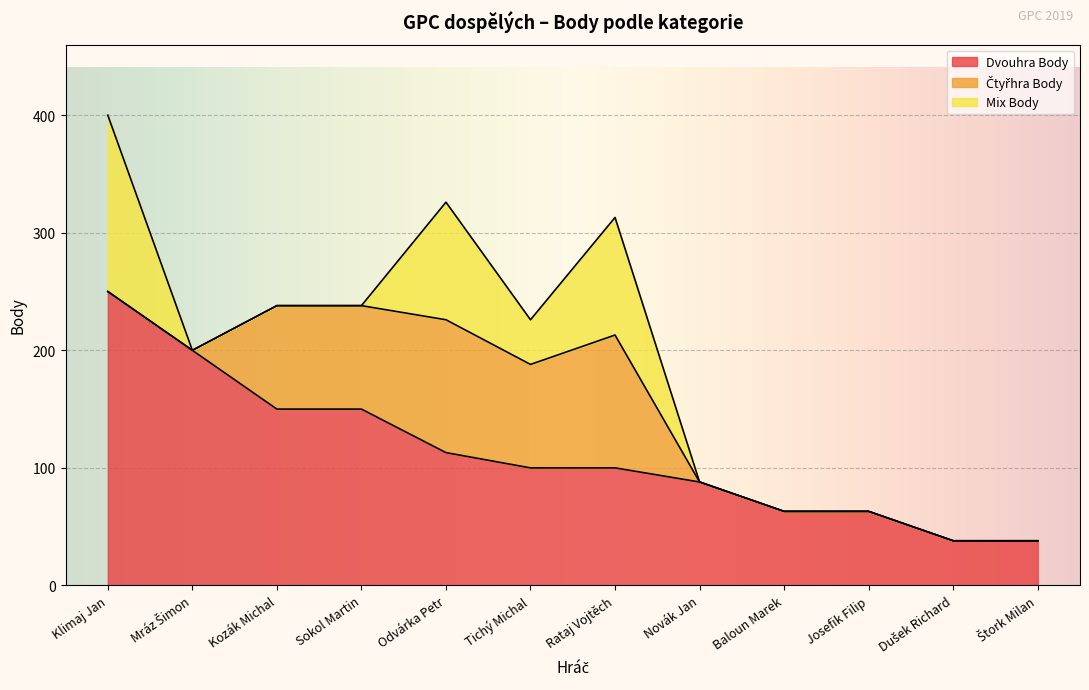

Count the number of categories in the chart.

12